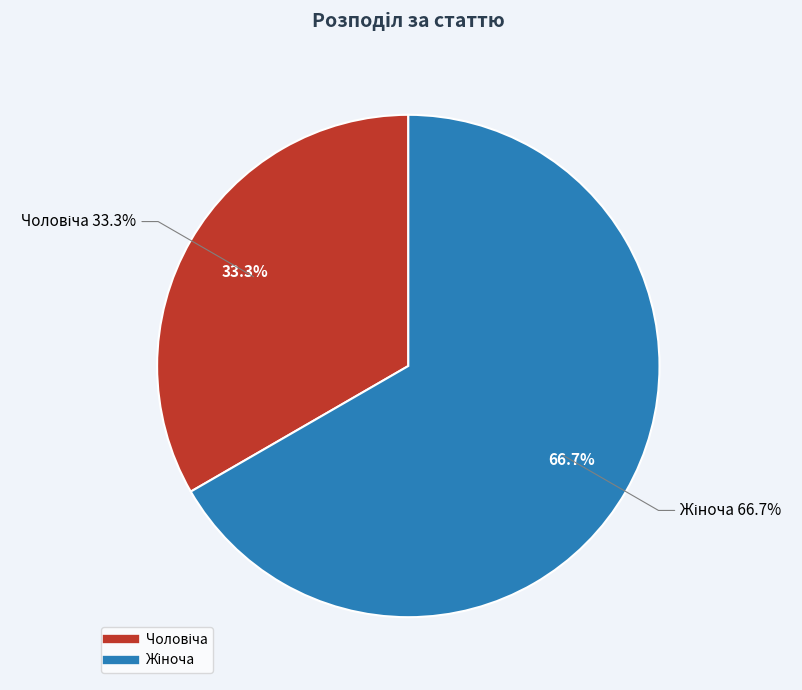

The Чоловіча slice represents 33% of the pie. True or false?

True